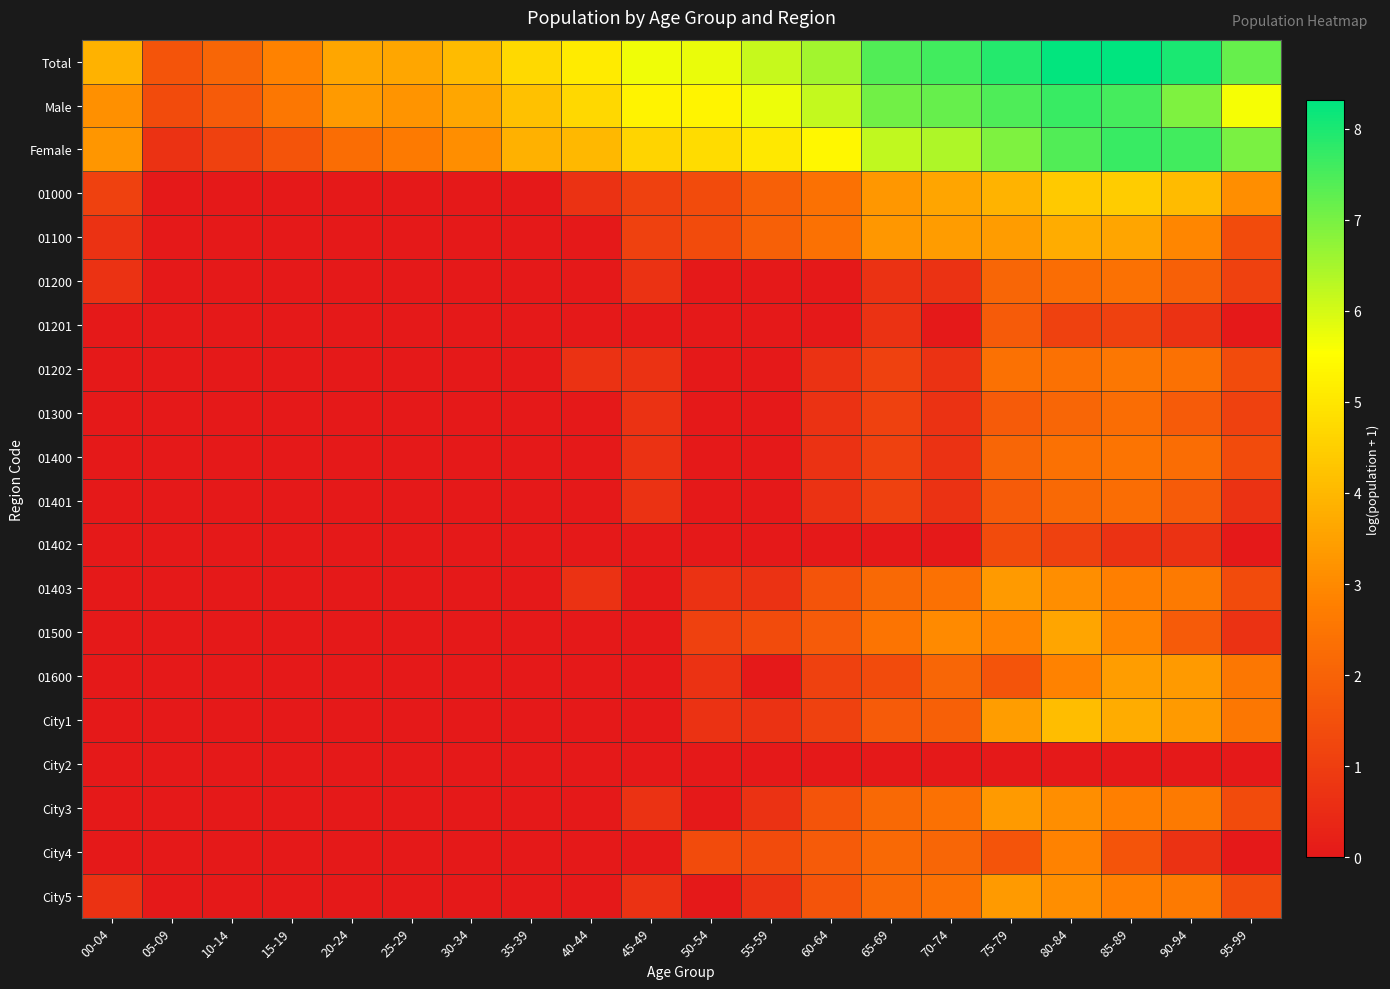

Which series has the largest total across all categories?

Total